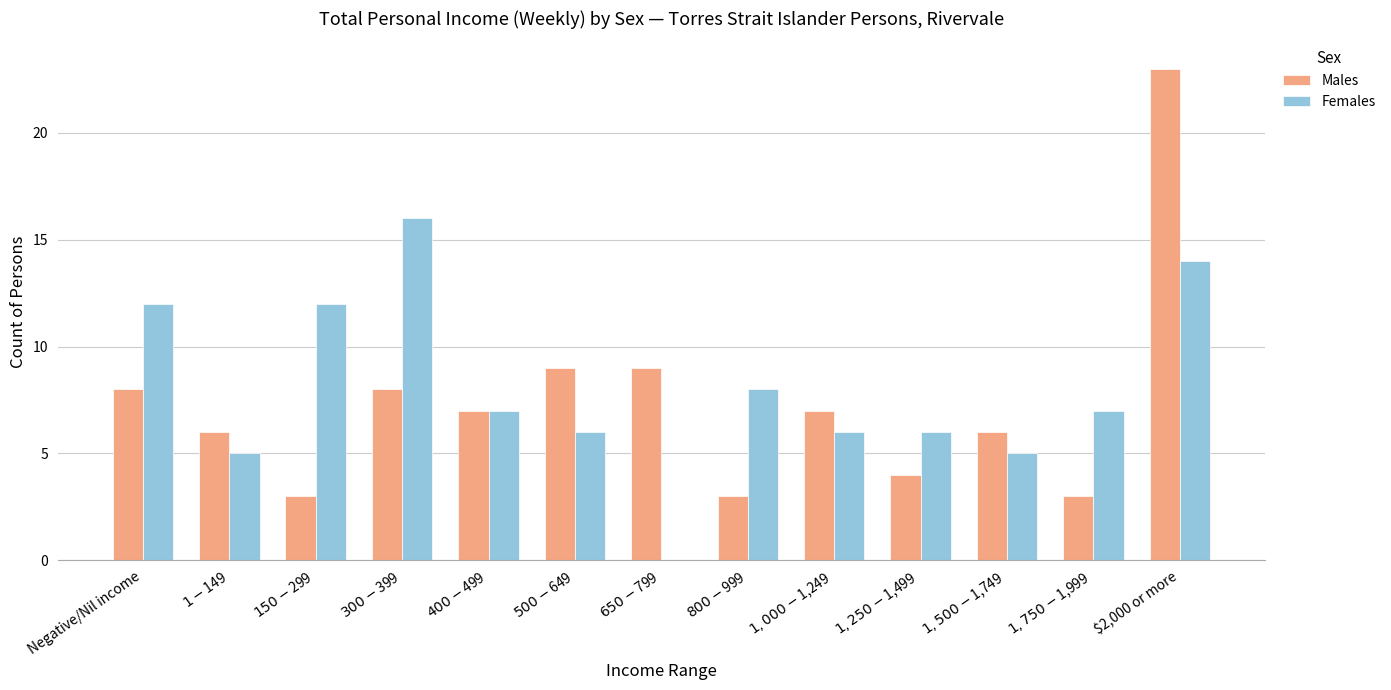

At which category is the sum across all series the highest?

$2,000 or more